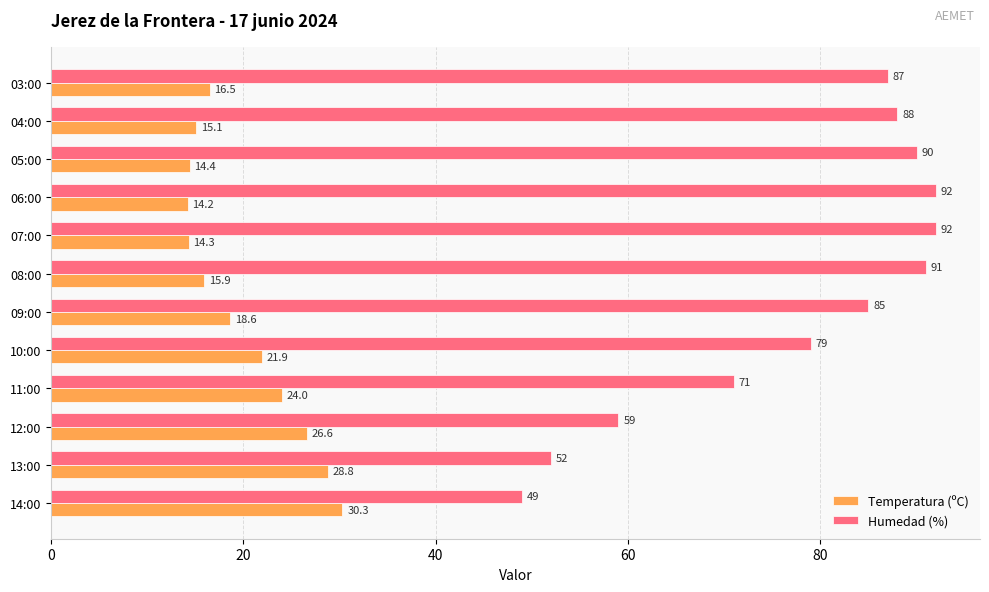

Which series changed the most between 09:00 and 03:00?

Temperatura (ºC)